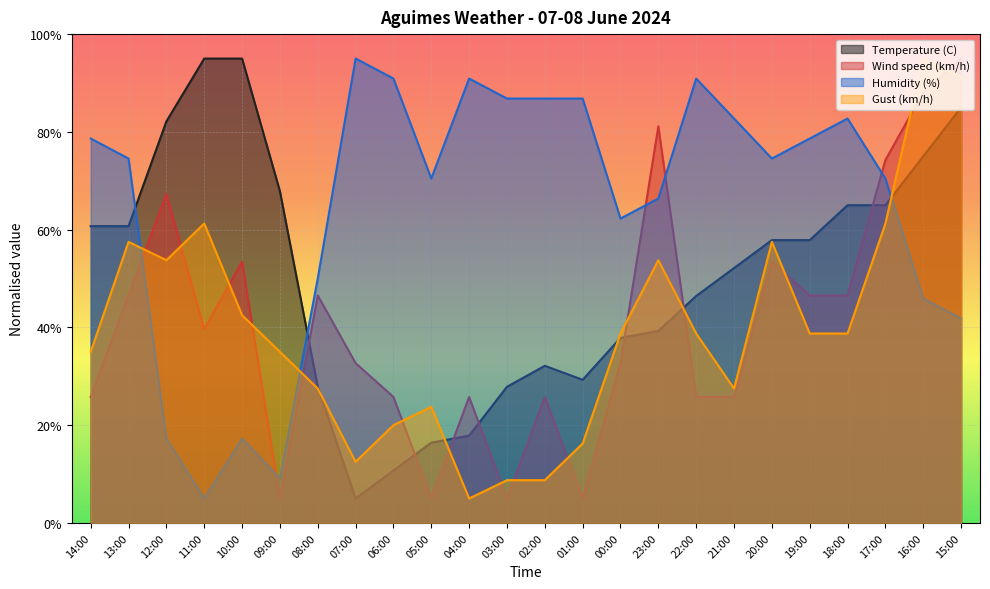

True or false: Wind speed (km/h) and Humidity (%) intersect in this chart.

True